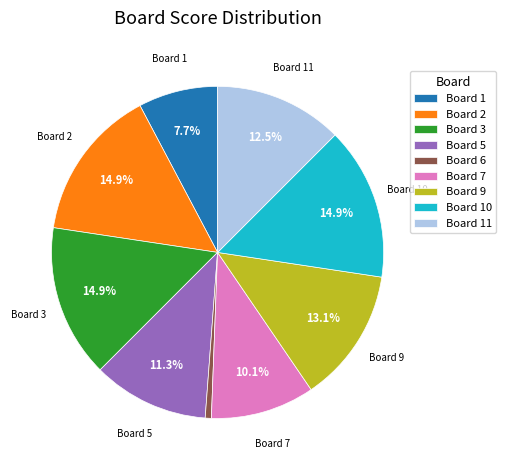

How many segments does this pie chart have?

9